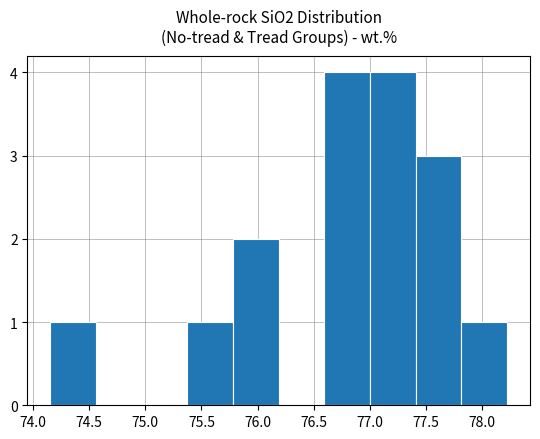

Reading left to right, list every bar in this chart as the range it spans on the x-axis followed by its height. Neither the bar edges nor the heights are printed on the chart, so give them approximately, as read against the axes.

74.15 to 74.55: 1
74.55 to 74.95: 0
74.95 to 75.35: 0
75.35 to 75.80: 1
75.80 to 76.20: 2
76.20 to 76.60: 0
76.60 to 77.00: 4
77.00 to 77.40: 4
77.40 to 77.80: 3
77.80 to 78.20: 1